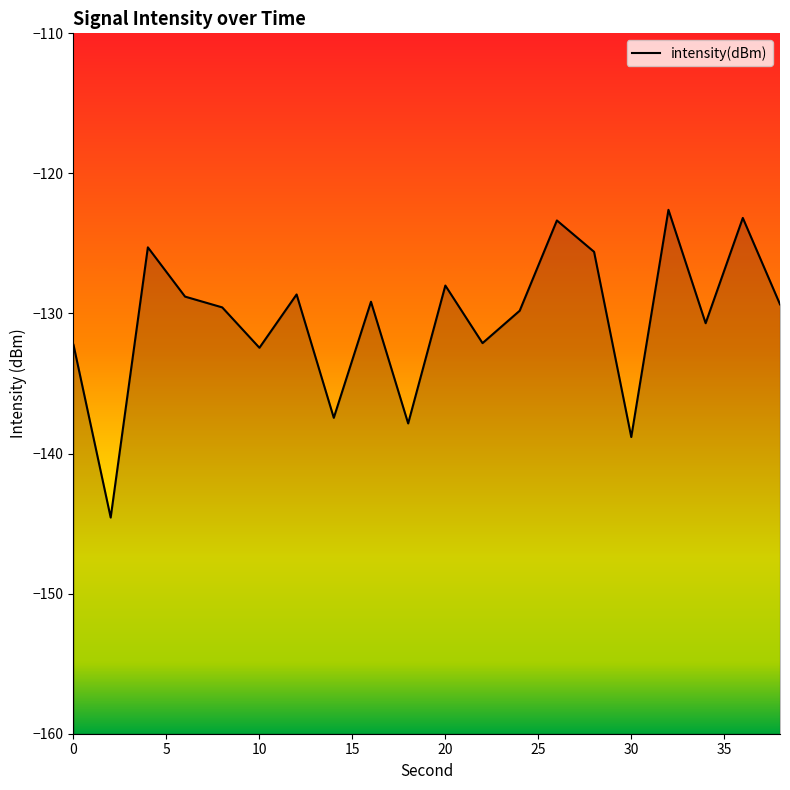

True or false: the data has more than 2 interior local peaks.

True